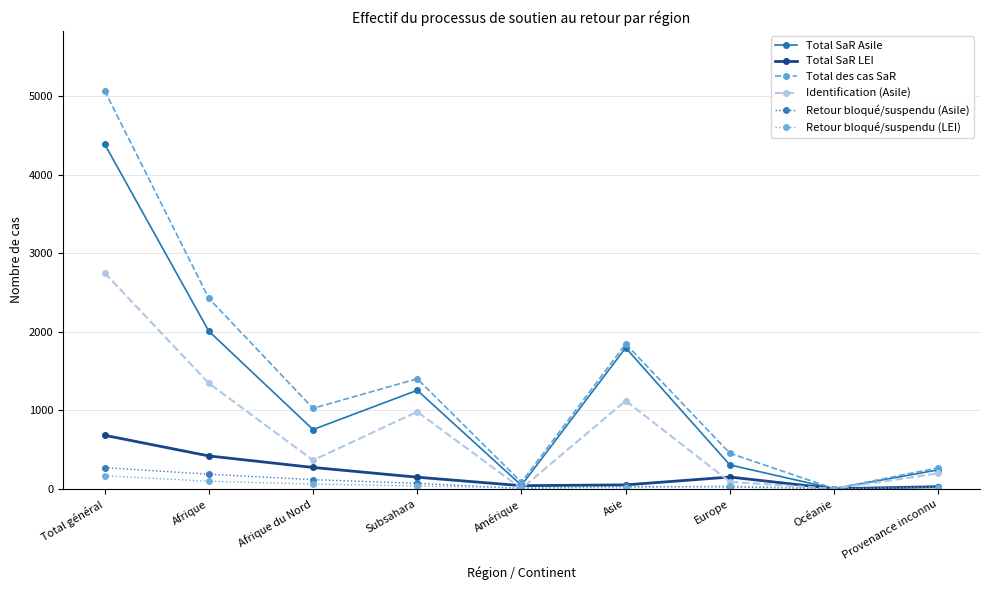

Is the value of Retour bloqué/suspendu (Asile) at Provenance inconnu greater than the value of Total SaR LEI at Europe?

No